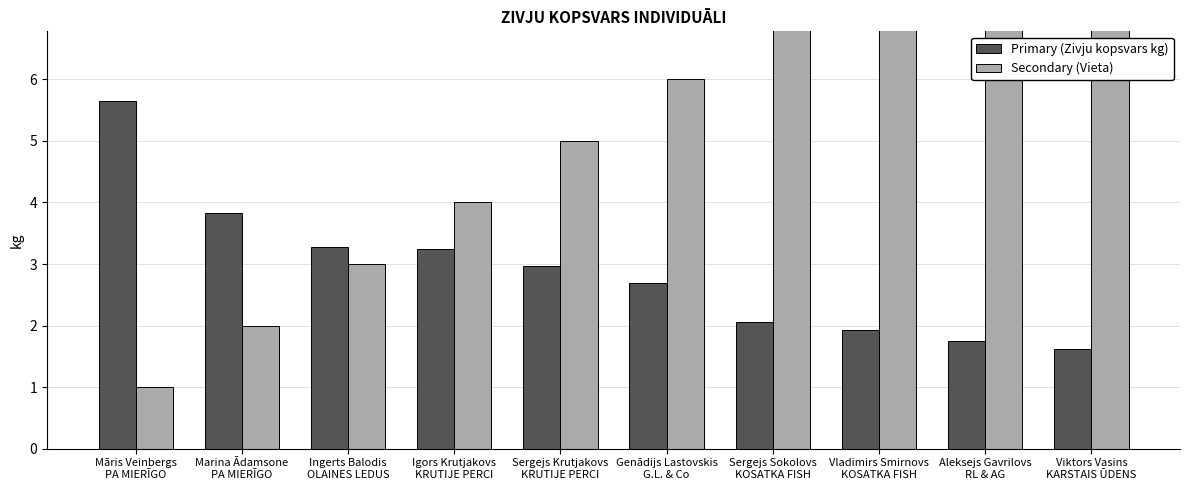

Count the number of data series in this chart.

2